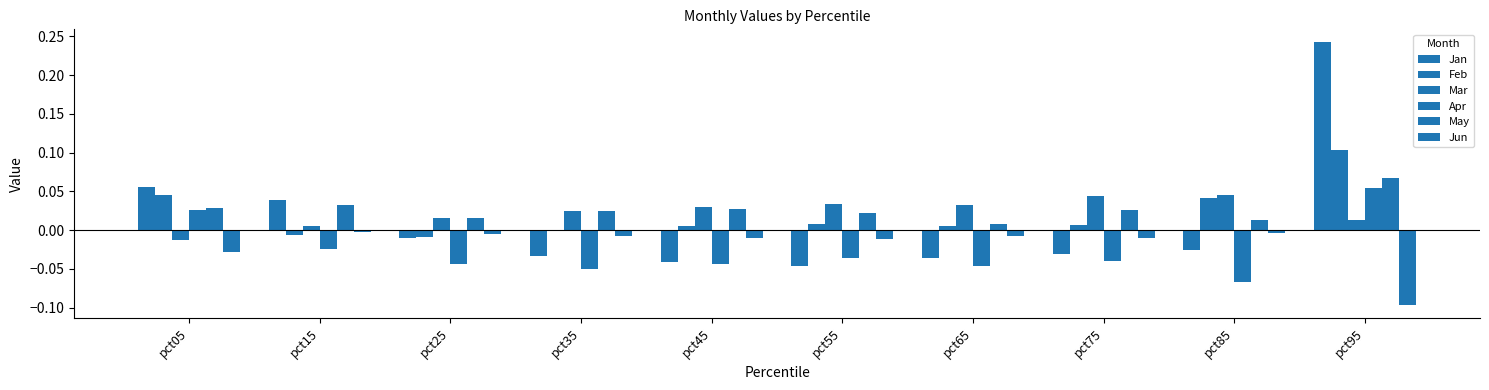

Rank the categories by Feb value from highest to lowest.

pct95, pct05, pct85, pct55, pct75, pct65, pct45, pct35, pct15, pct25